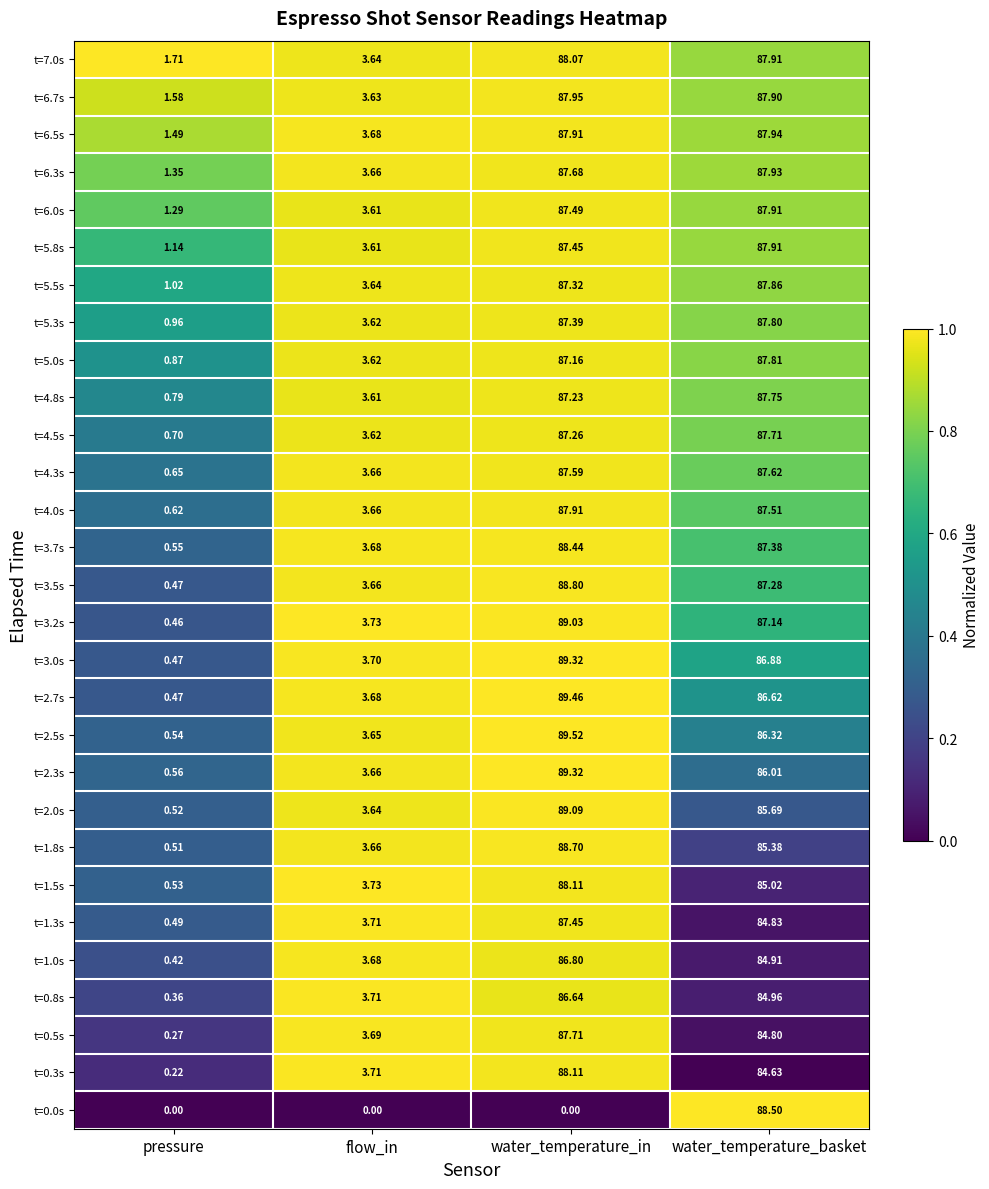

Is the value of t=2.3s at water_temperature_in greater than the value of t=3.2s at pressure?

Yes